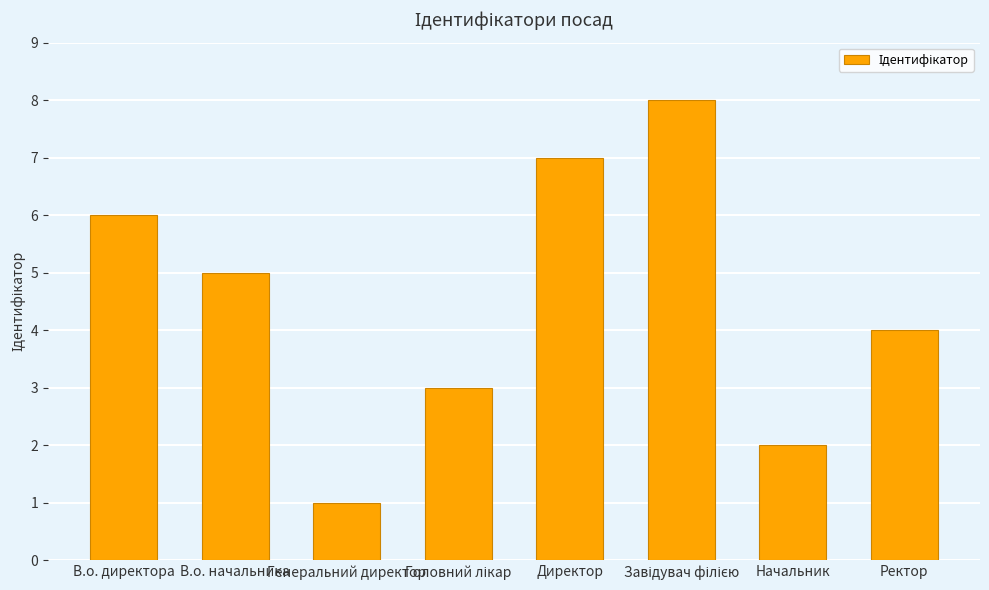

Where is the data nearest to the value 4?

Ректор